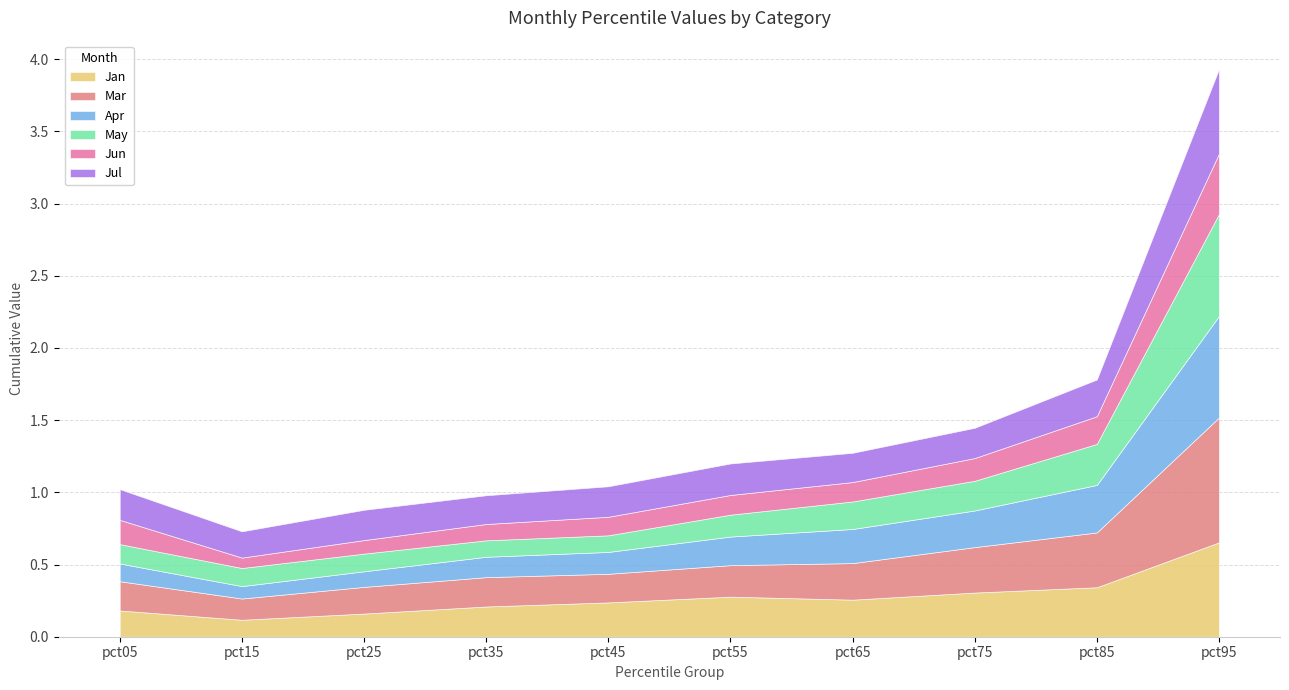

Reading left to right, extract all data points from this chart.

Jan: 0.2	0.1	0.2	0.2	0.2	0.3	0.3	0.3	0.3	0.7
Mar: 0.2	0.1	0.2	0.2	0.2	0.2	0.3	0.3	0.4	0.9
Apr: 0.1	0.1	0.1	0.1	0.2	0.2	0.2	0.3	0.3	0.7
May: 0.1	0.1	0.1	0.1	0.1	0.2	0.2	0.2	0.3	0.7
Jun: 0.2	0.1	0.1	0.1	0.1	0.1	0.1	0.2	0.2	0.4
Jul: 0.2	0.2	0.2	0.2	0.2	0.2	0.2	0.2	0.3	0.6